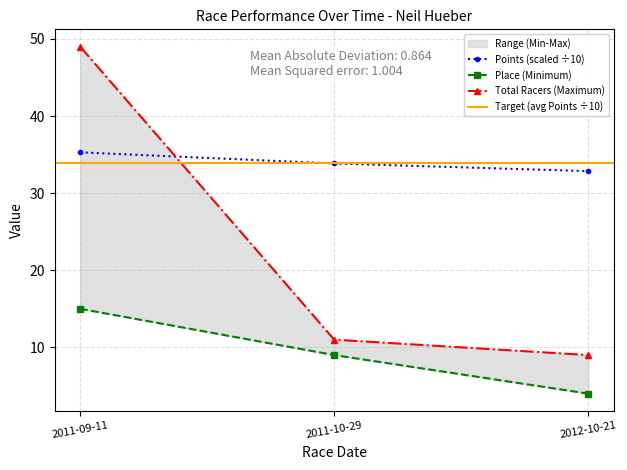

Between 2012-10-21 and 2011-09-11, which is larger?

2011-09-11